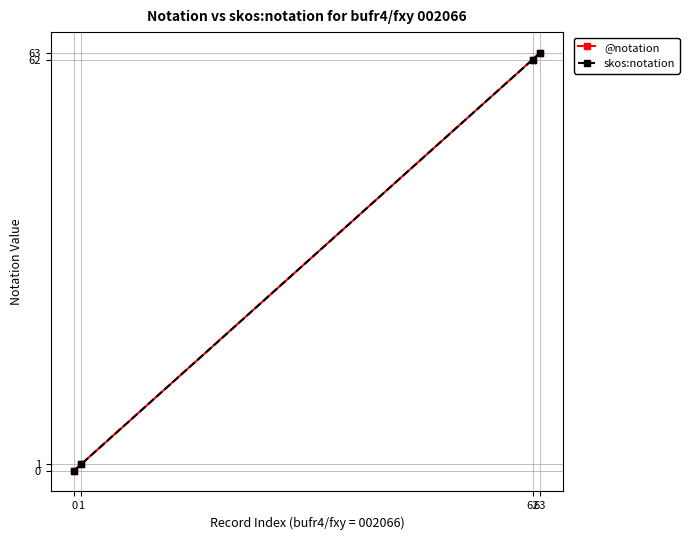

The skos:notation series shows 0 at 1. True or false?

False